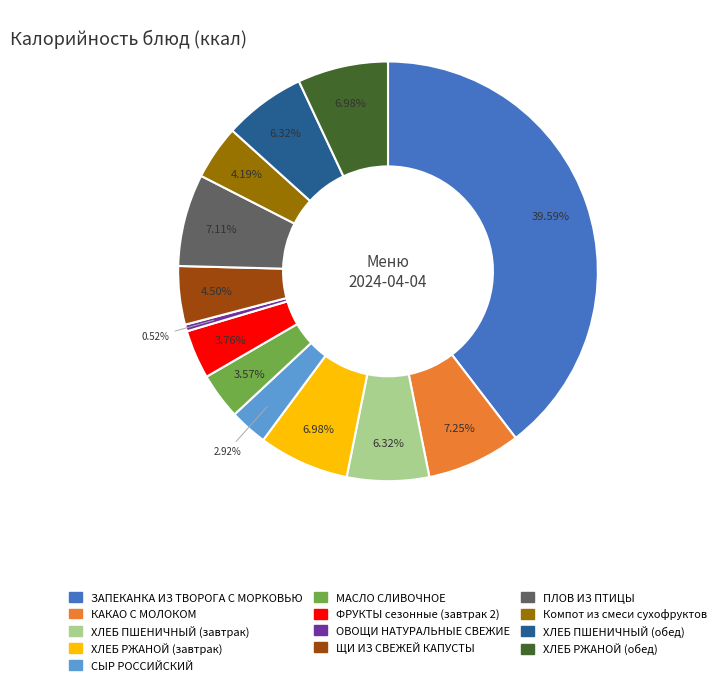

What is the smallest slice in the pie chart?

ОВОЩИ НАТУРАЛЬНЫЕ СВЕЖИЕ